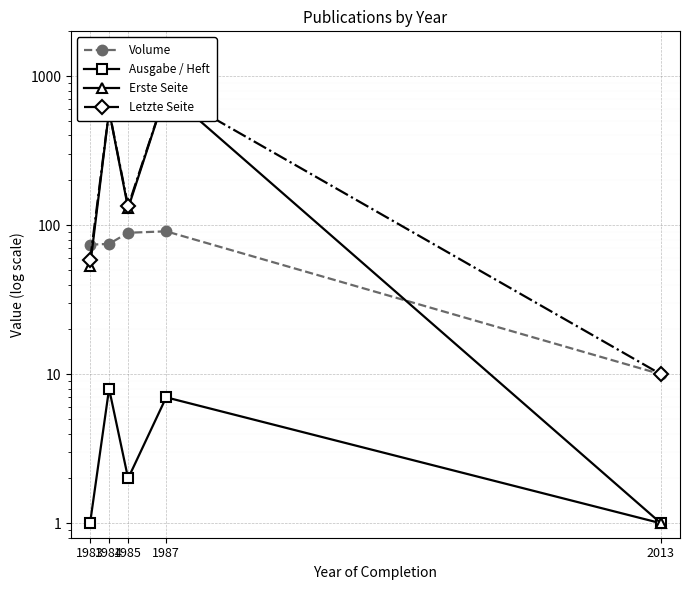

What is the total value across all series at 1984?

1258